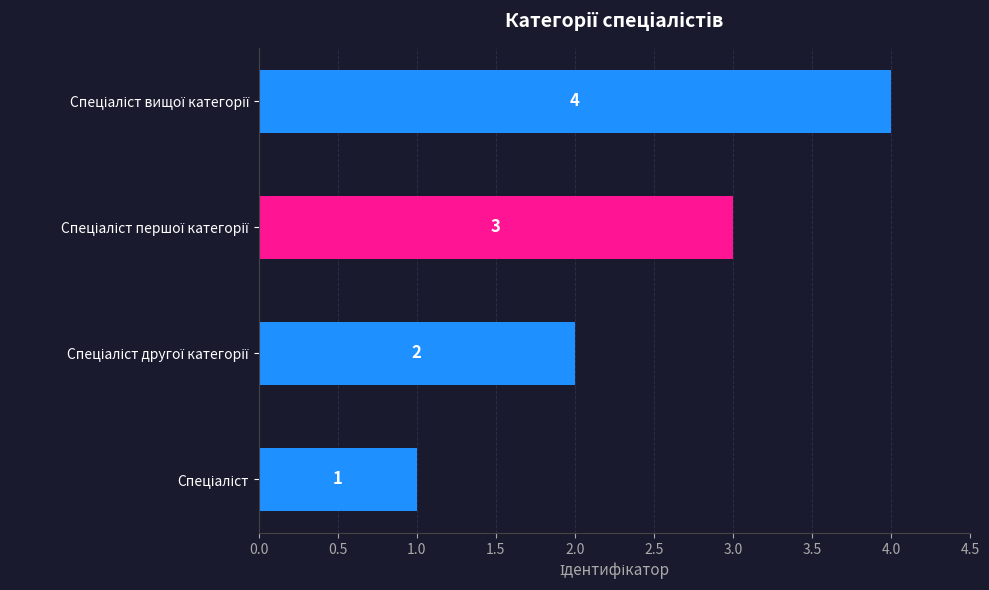

What is the sum of all values?

10